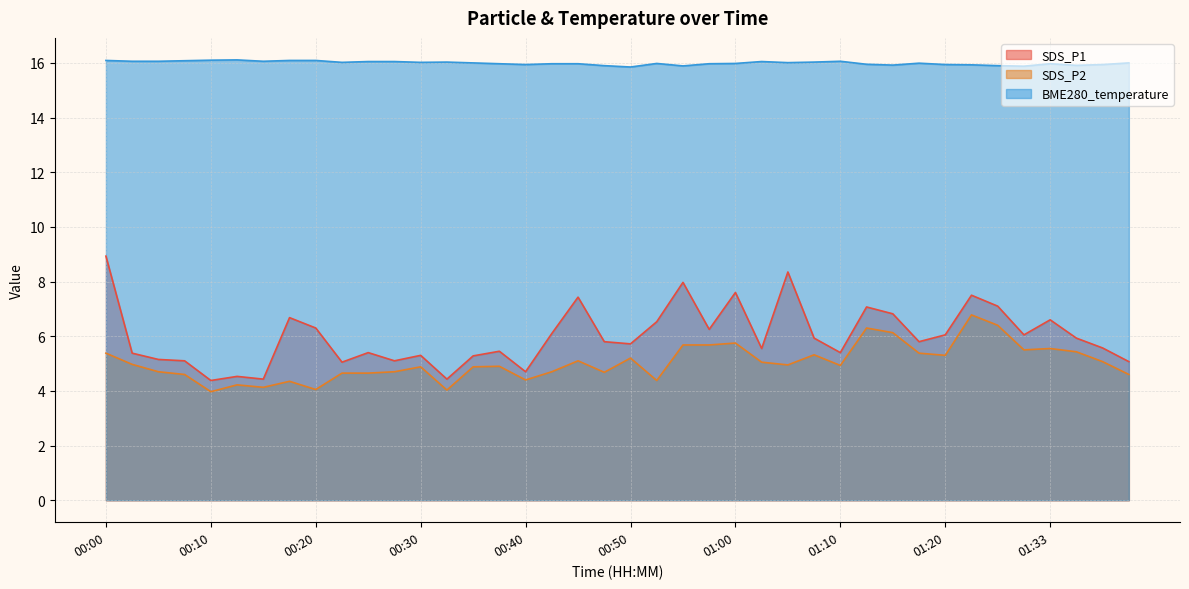

How many categories are shown in the chart?

40